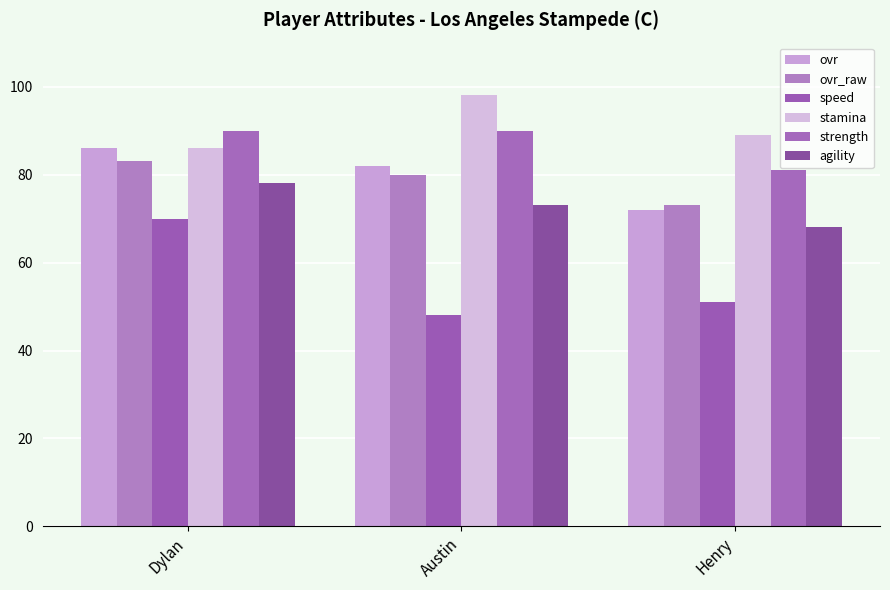

What is the label of the 1st bar from the right?

Henry